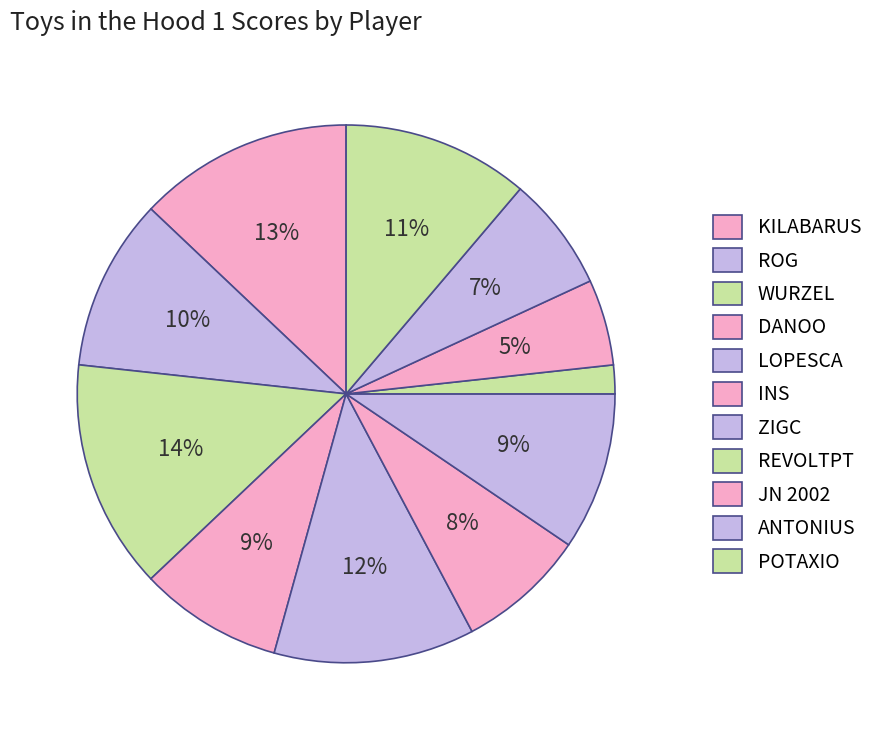

How many slices are in this pie chart?

11